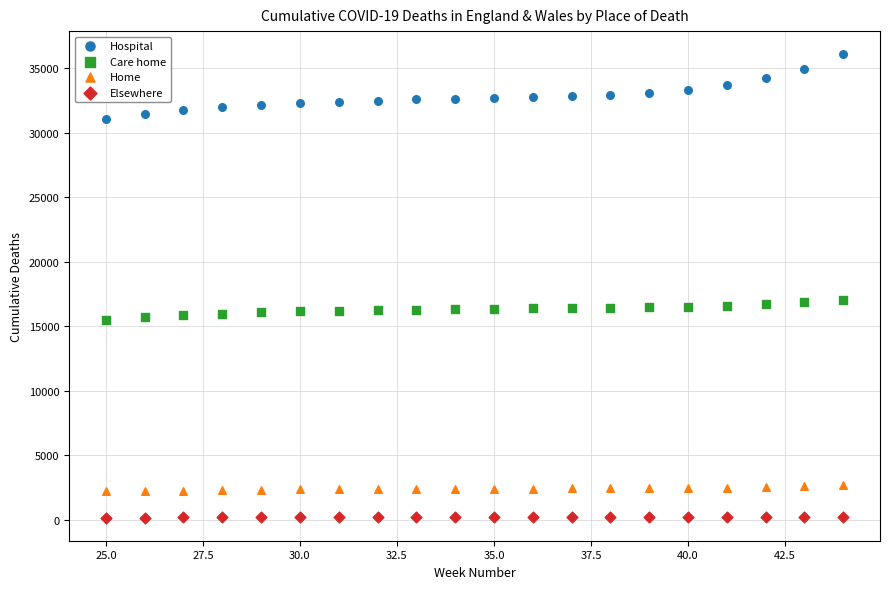

Across all data points, what is the range of Y values (max minus min)?

35906